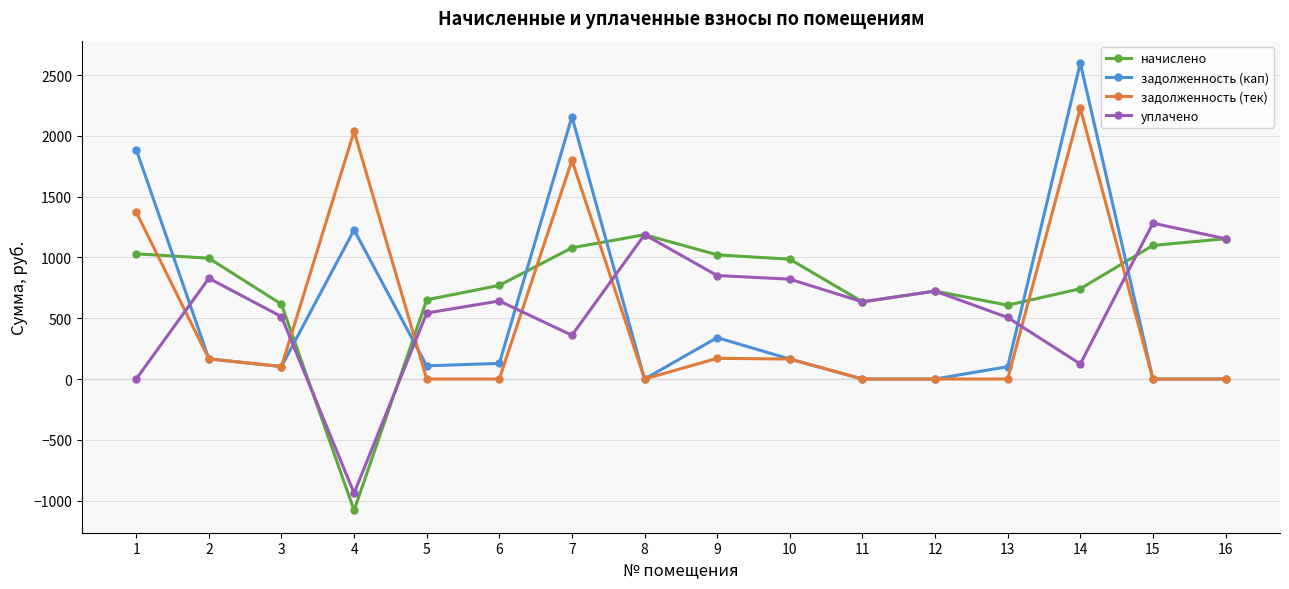

At which label does начислено first exceed 985?

1